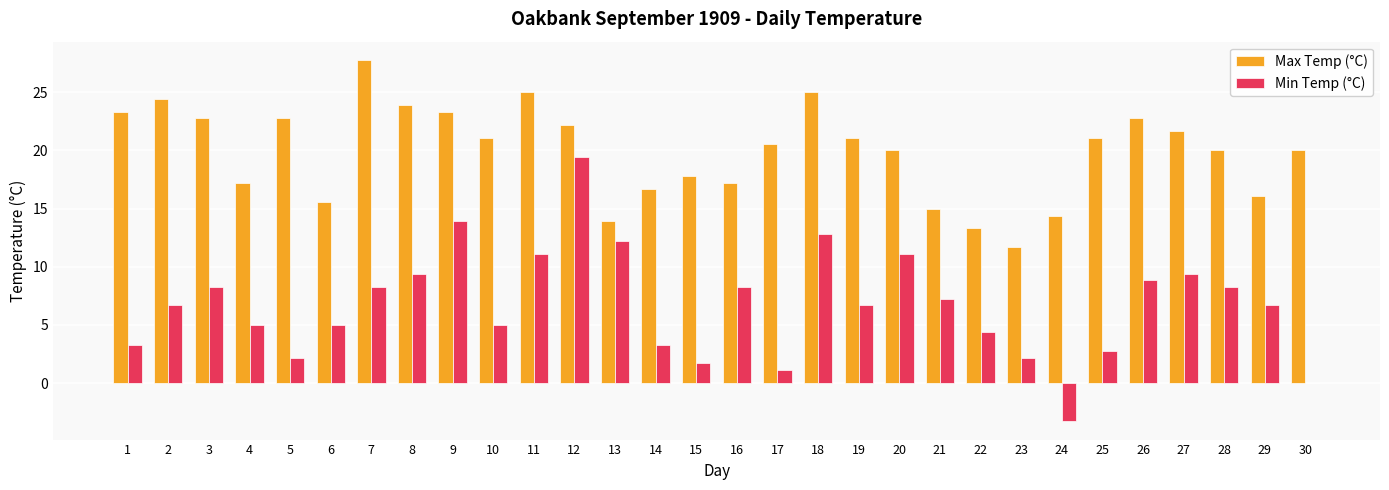

What is the average value of the Max Temp (°C) series?

19.9